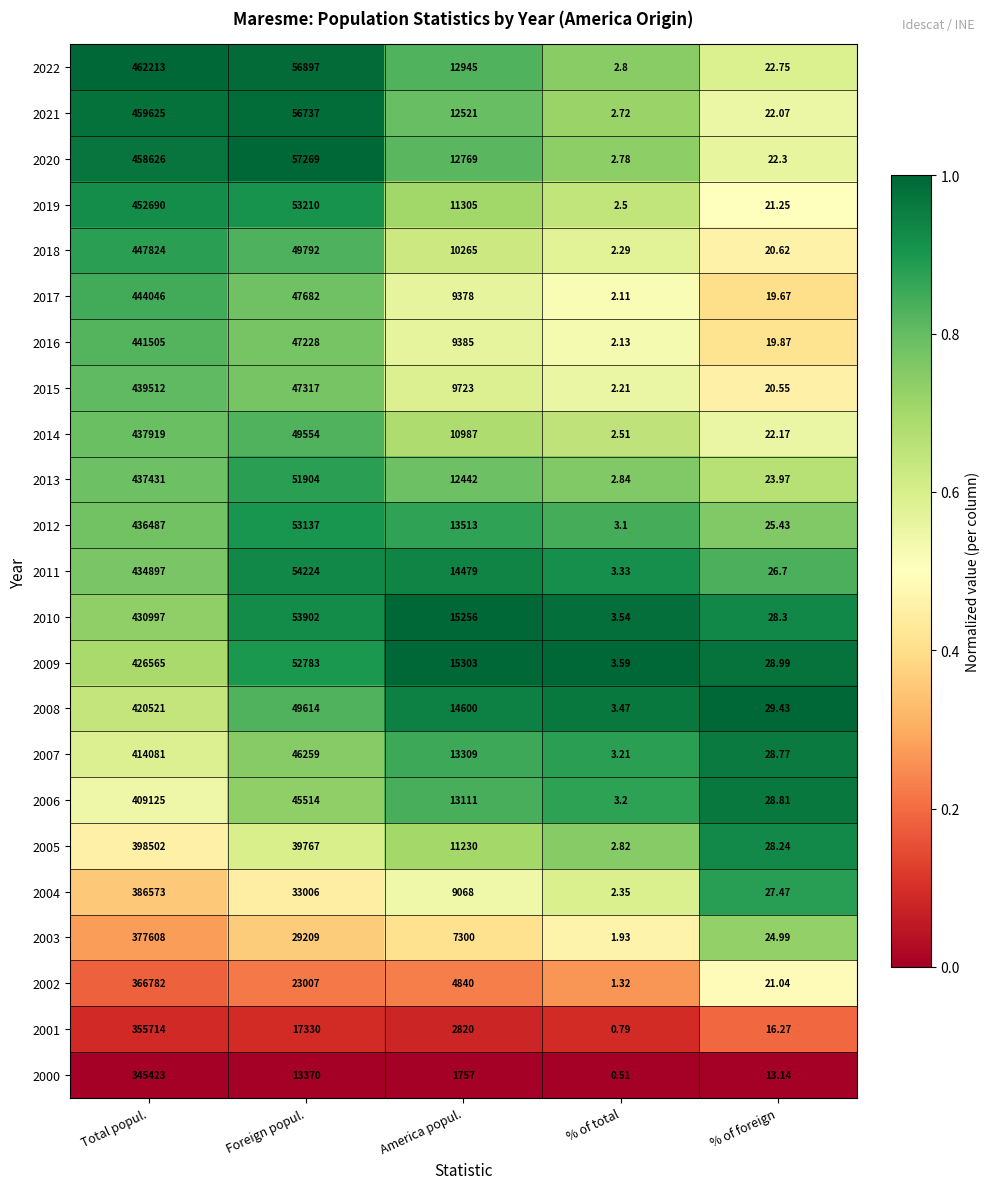

At which label is 2015 closest to 219757?

Foreign popul.